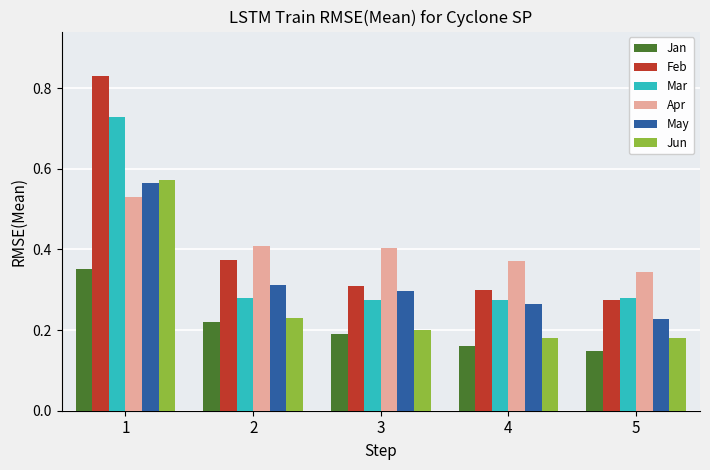

What is the sum of all Feb values?

2.1